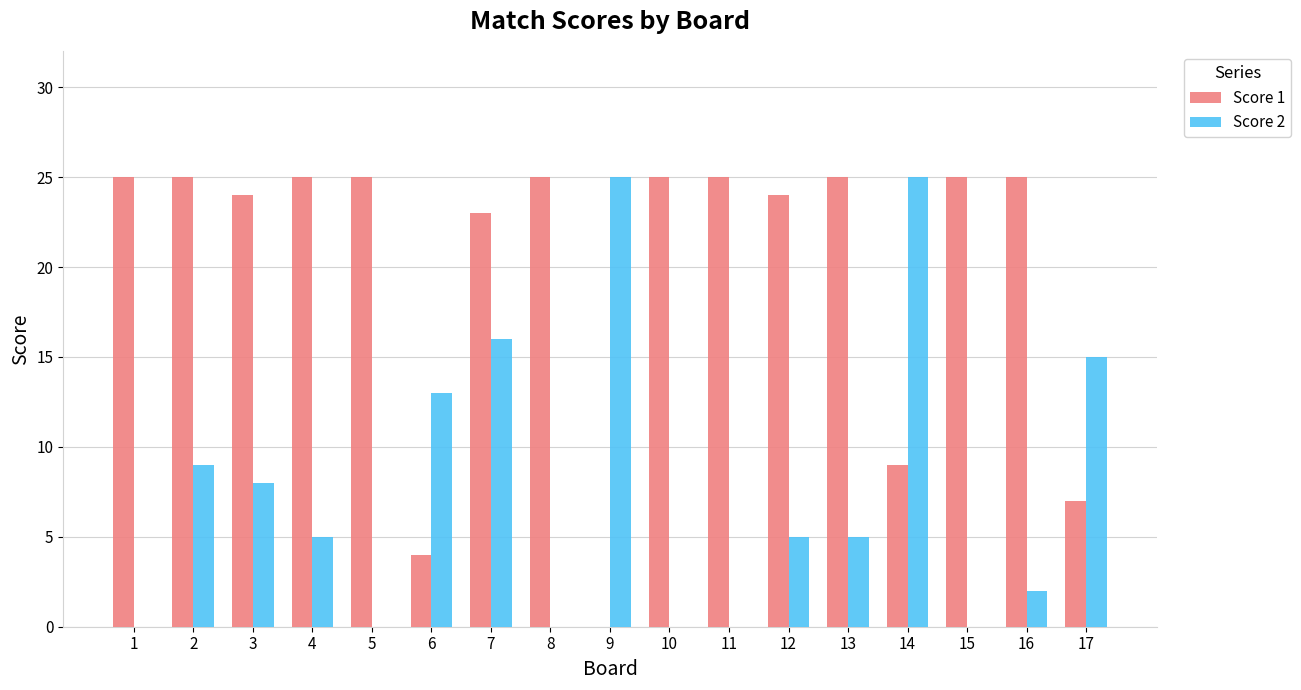

Which series has the largest total across all categories?

Score 1